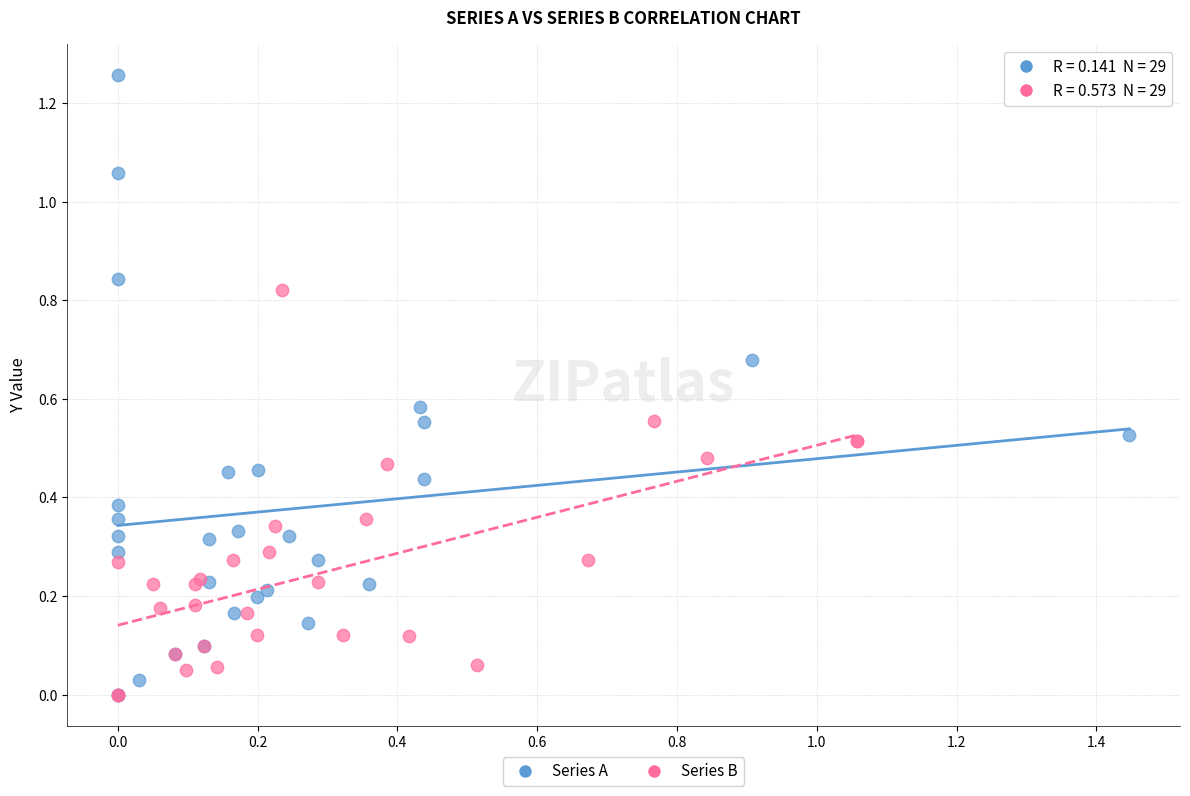

Which series reaches the maximum Y coordinate?

Series A